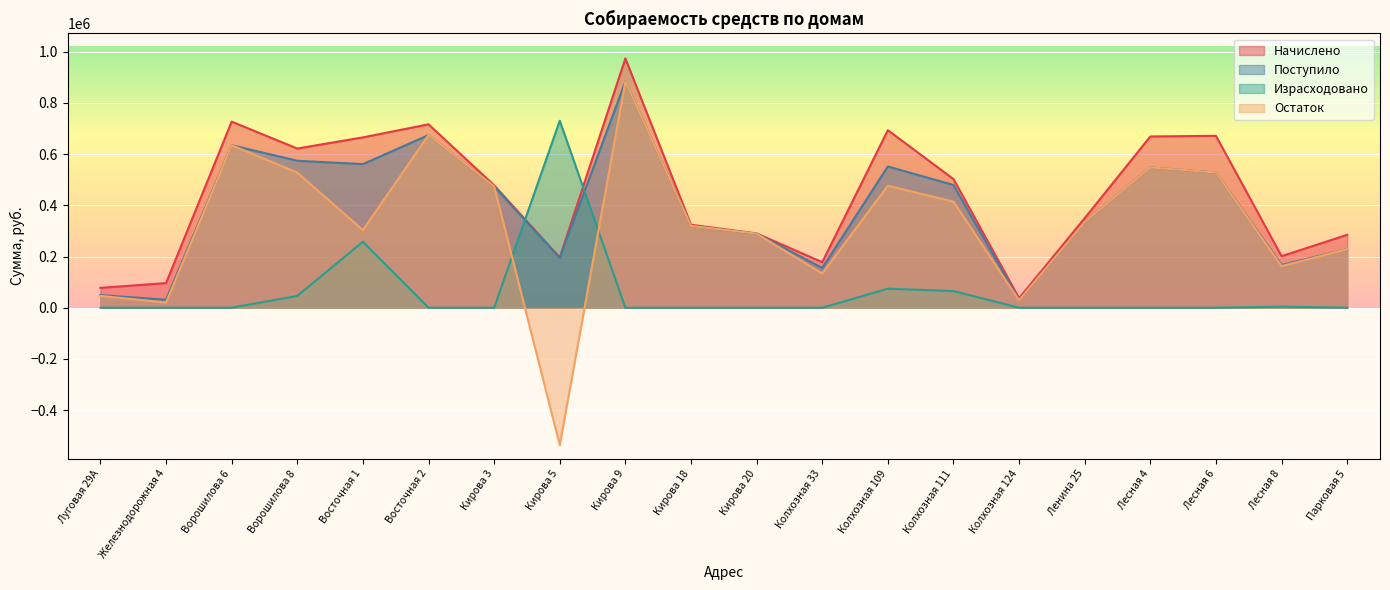

Which series has the largest range (max minus min)?

Остаток